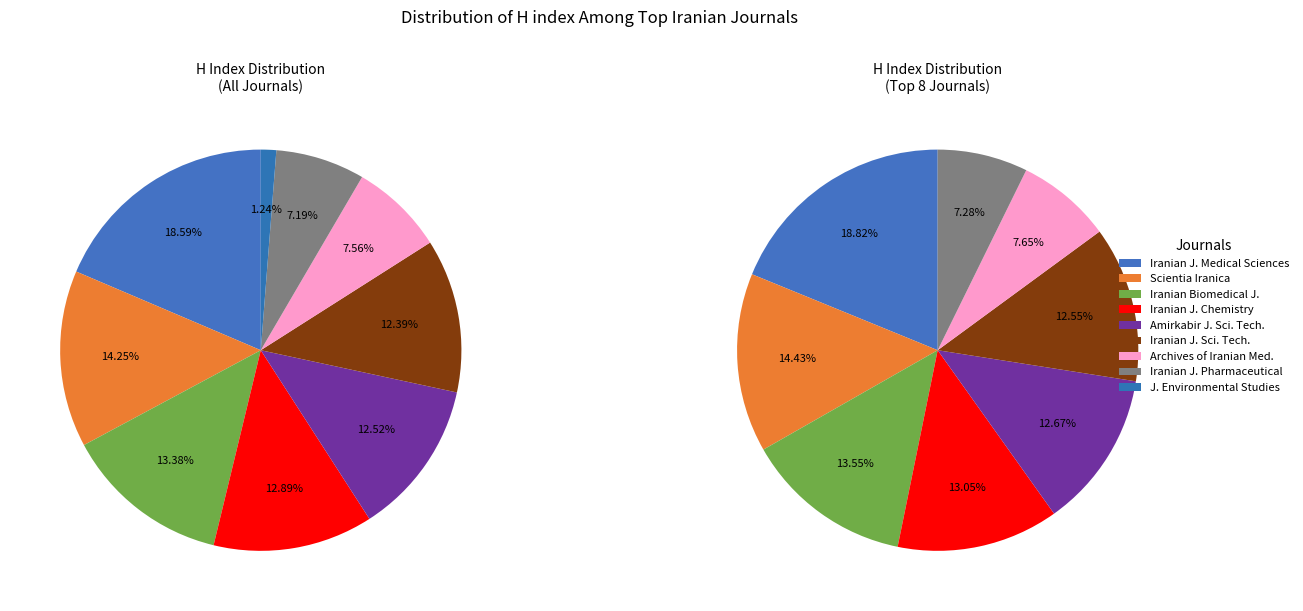

Which category has the biggest portion of the pie?

Iranian Journal of Medical Sciences